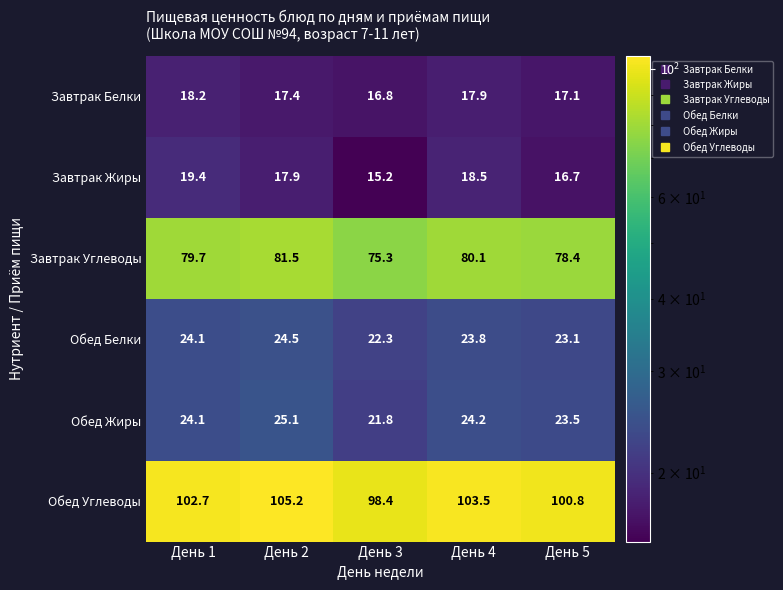

The Обед Углеводы series shows 68.8 at День 1. True or false?

False